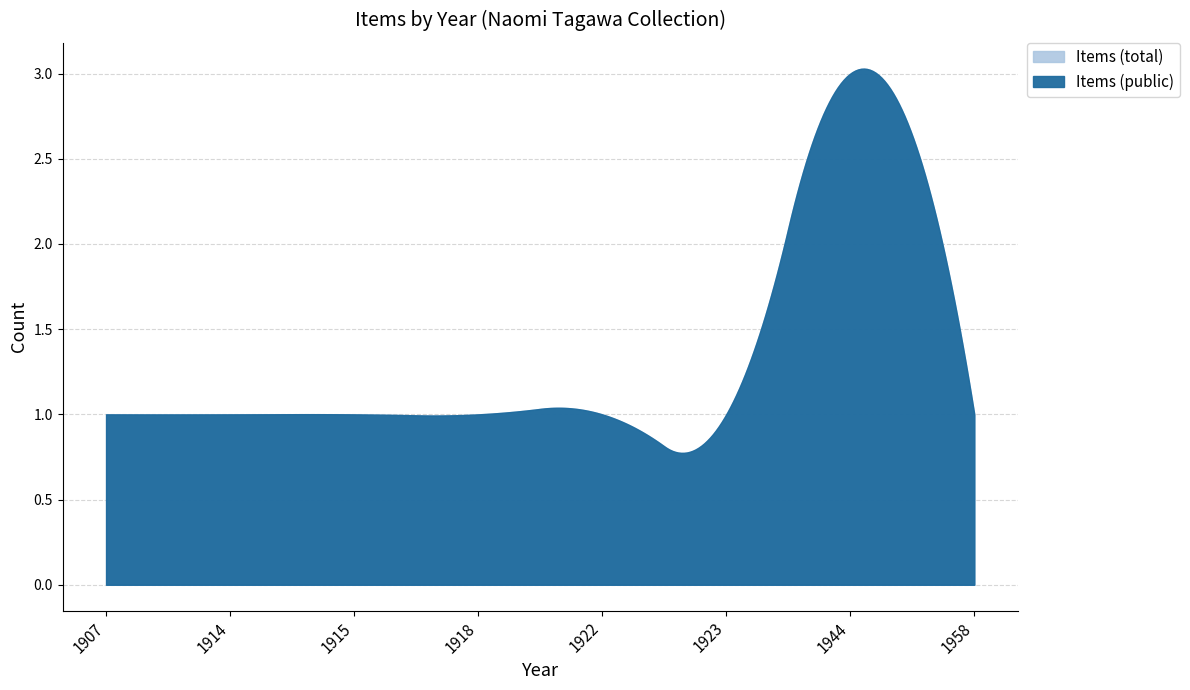

Which series has the largest range (max minus min)?

Items (public)